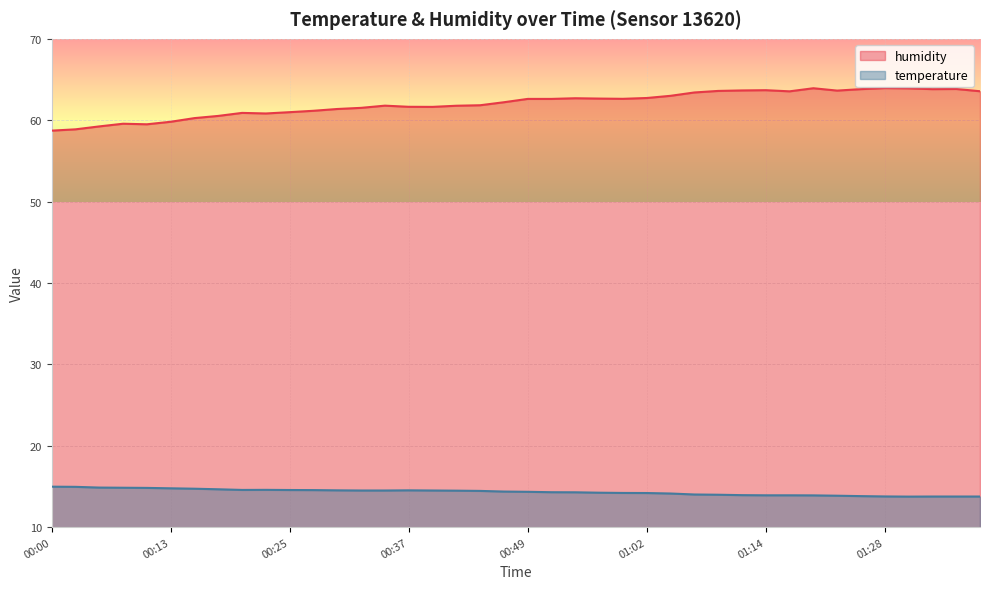

How many series are shown in this chart?

2